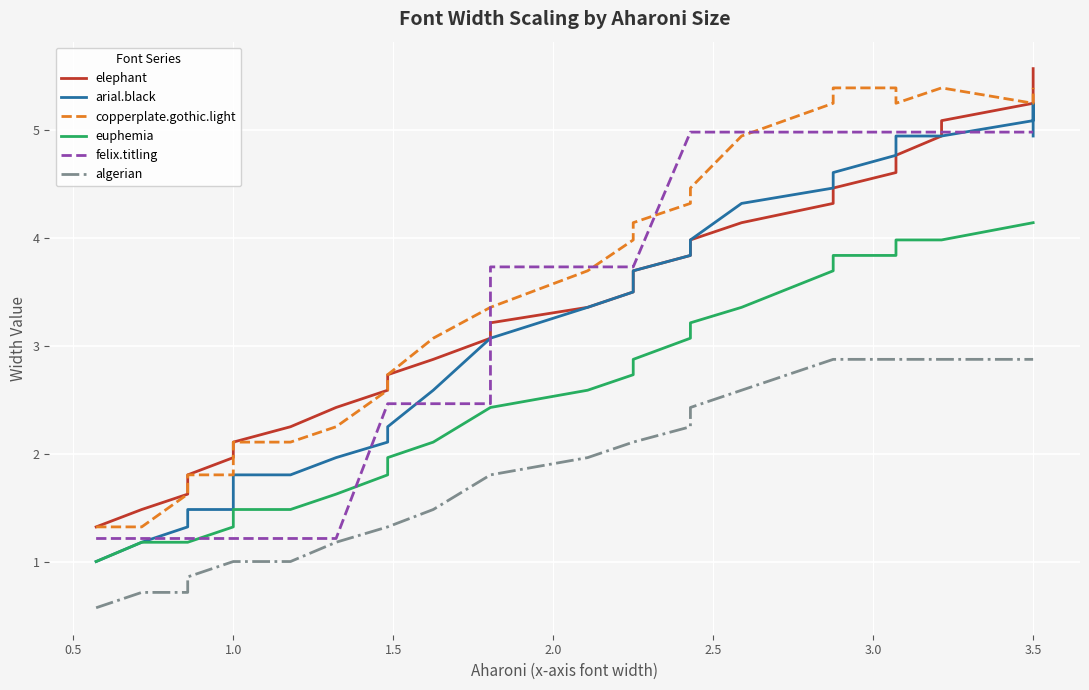

How many lines are shown in the chart?

6